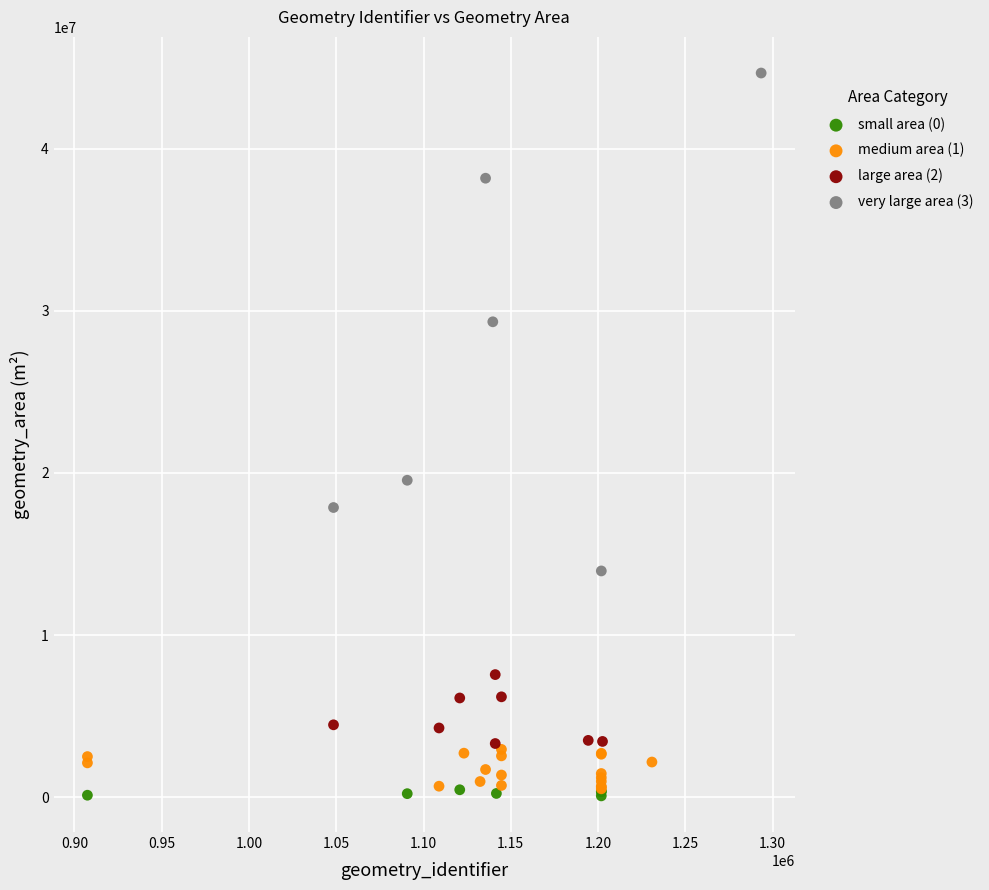

Which series contains the highest Y value?

very large area (3)